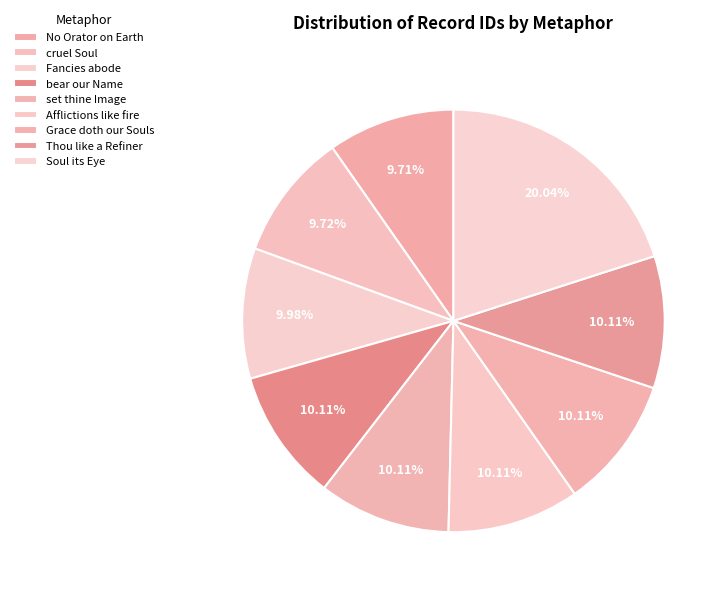

Combined, do bear our Name and Soul its Eye account for over 50%?

No